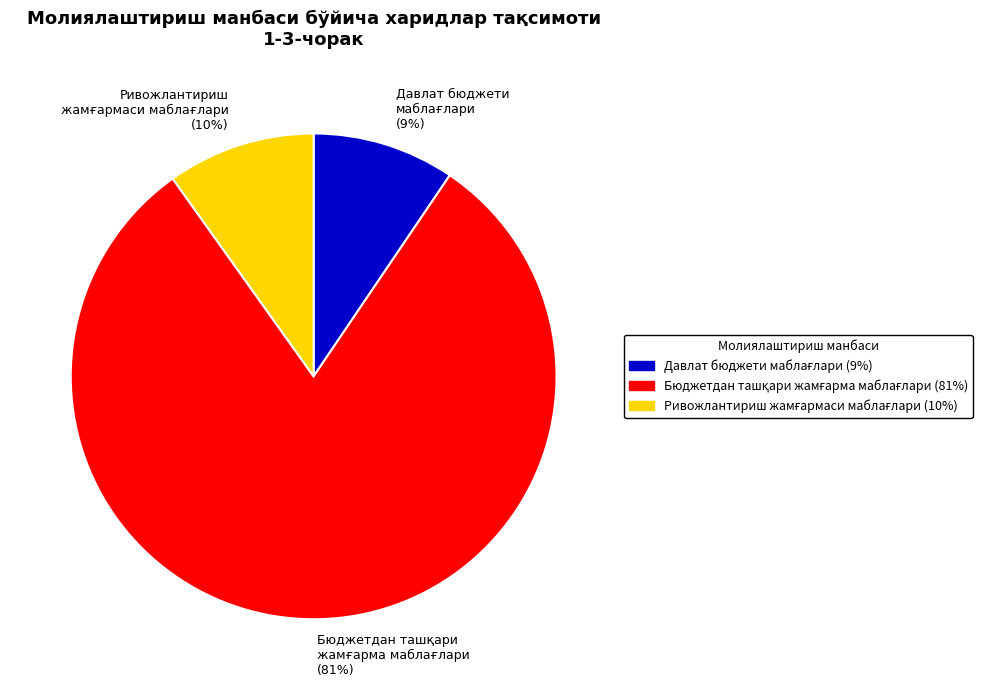

To the nearest percent, what is the average slice percentage?

33%